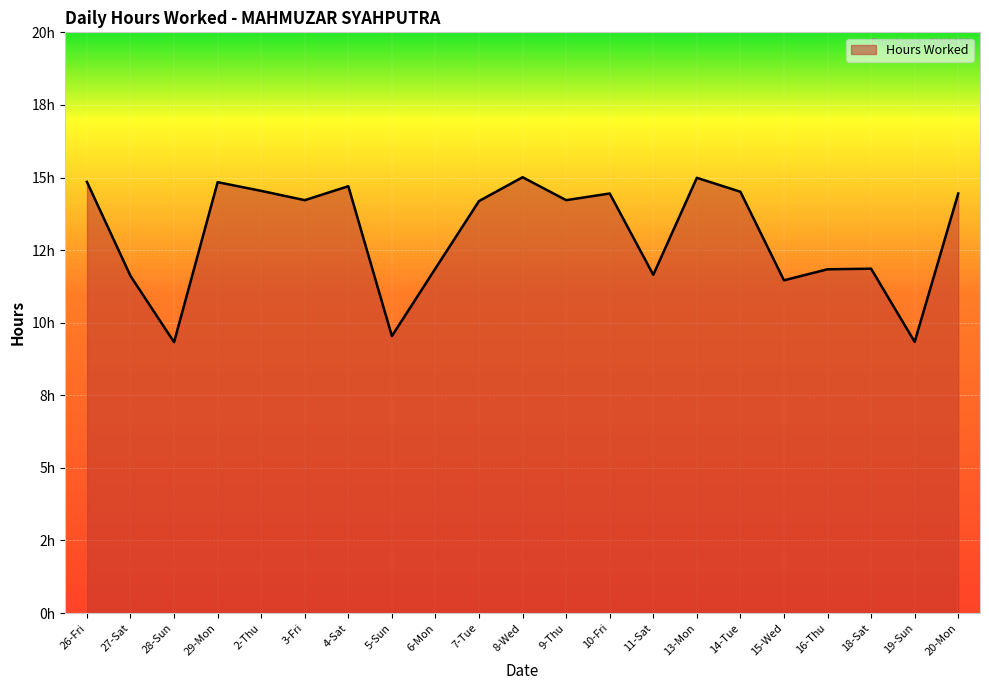

List the labels in order of value, largest first.

8-Wed, 13-Mon, 26-Fri, 29-Mon, 4-Sat, 2-Thu, 14-Tue, 10-Fri, 20-Mon, 3-Fri, 9-Thu, 7-Tue, 6-Mon, 18-Sat, 16-Thu, 11-Sat, 27-Sat, 15-Wed, 5-Sun, 19-Sun, 28-Sun